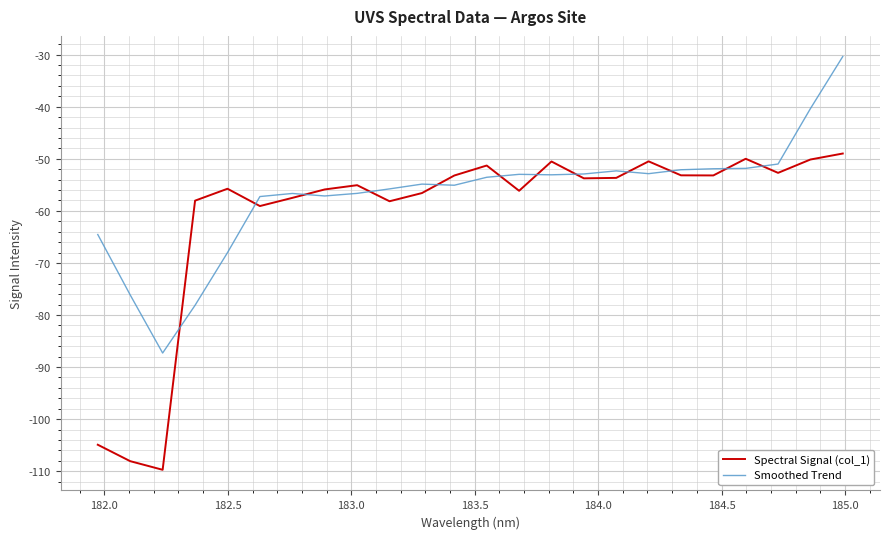

What is the average value of the Spectral Signal (col_1) series?

-60.7